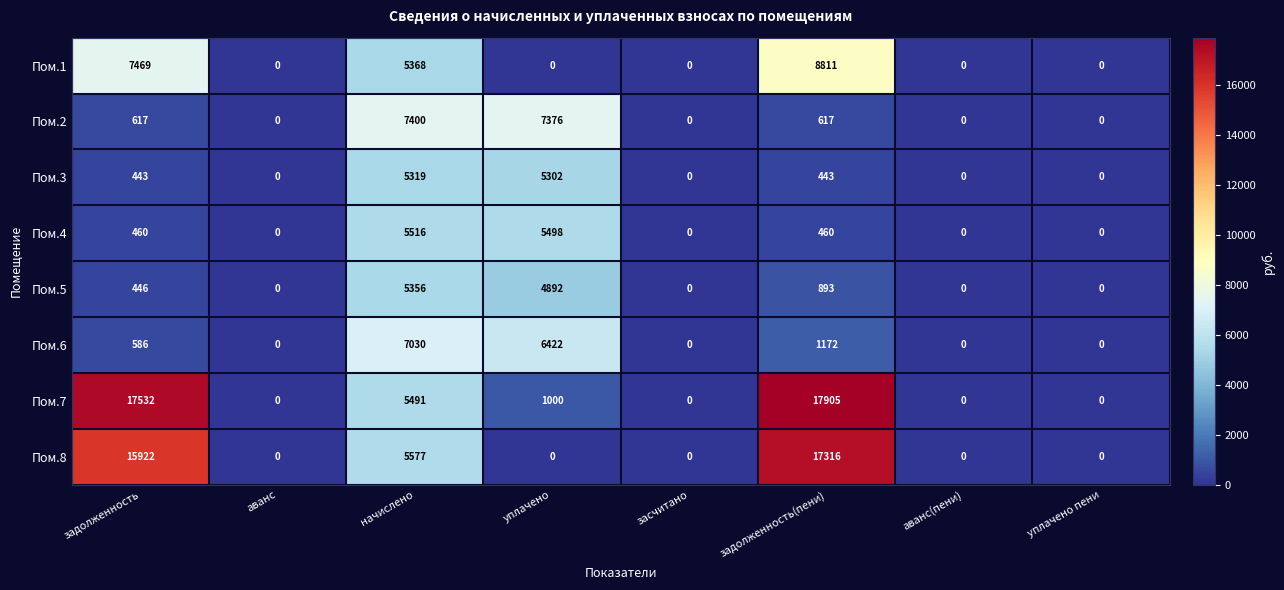

What is the difference between the highest and lowest values at начислено?

2081